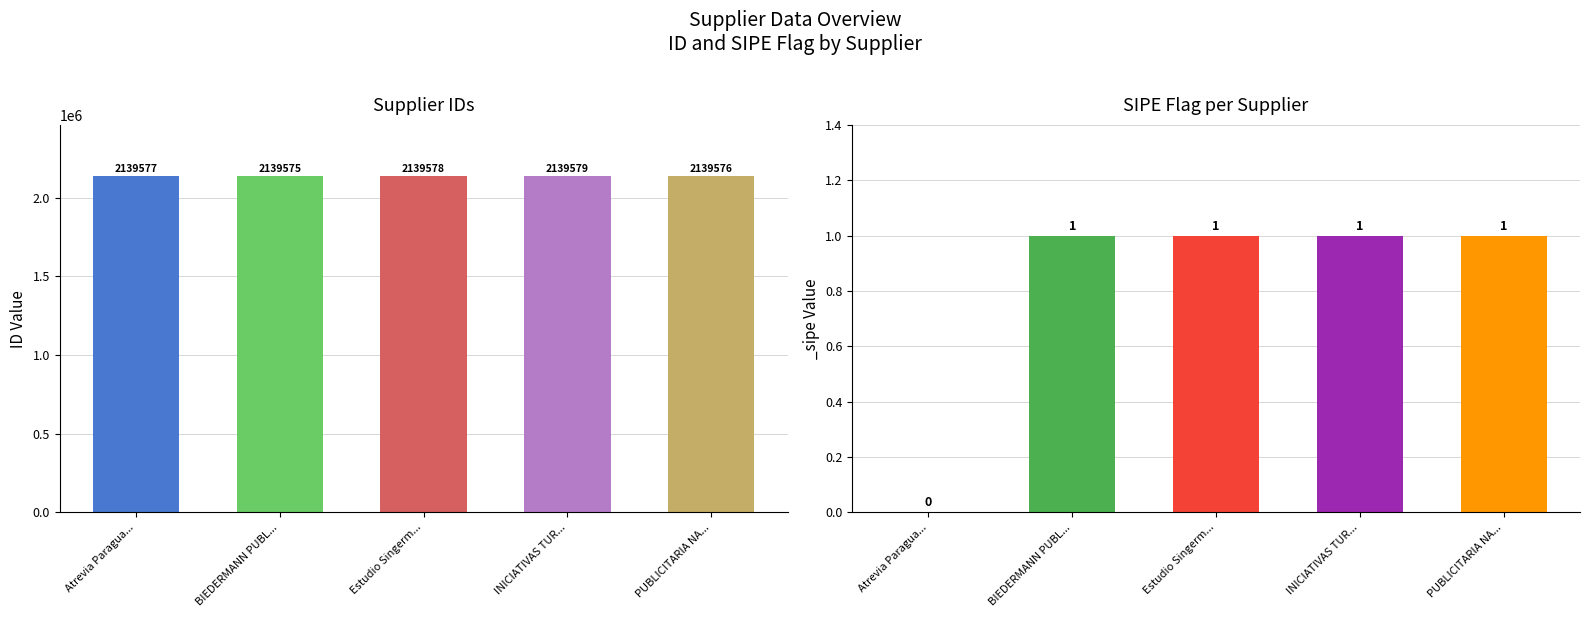

What is the total value across all series at PUBLICITARIA NASTA S.A.?

2139577